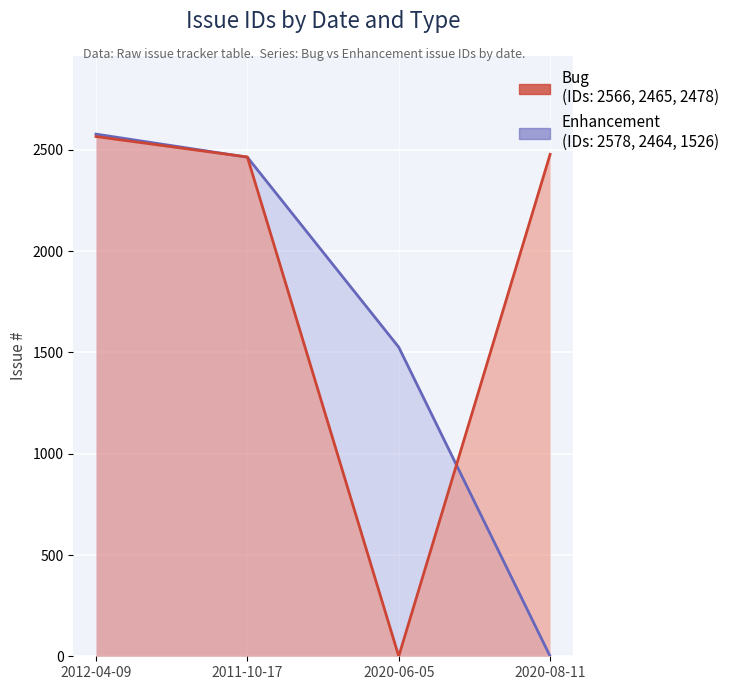

Which series has the largest range (max minus min)?

Enhancement